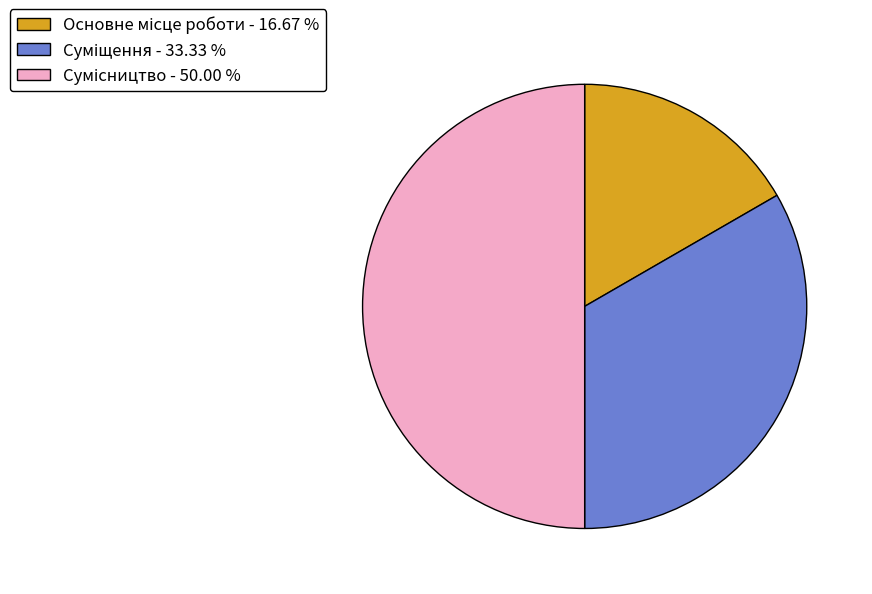

Rank the categories by value from highest to lowest.

Сумісництво, Суміщення, Основне місце роботи